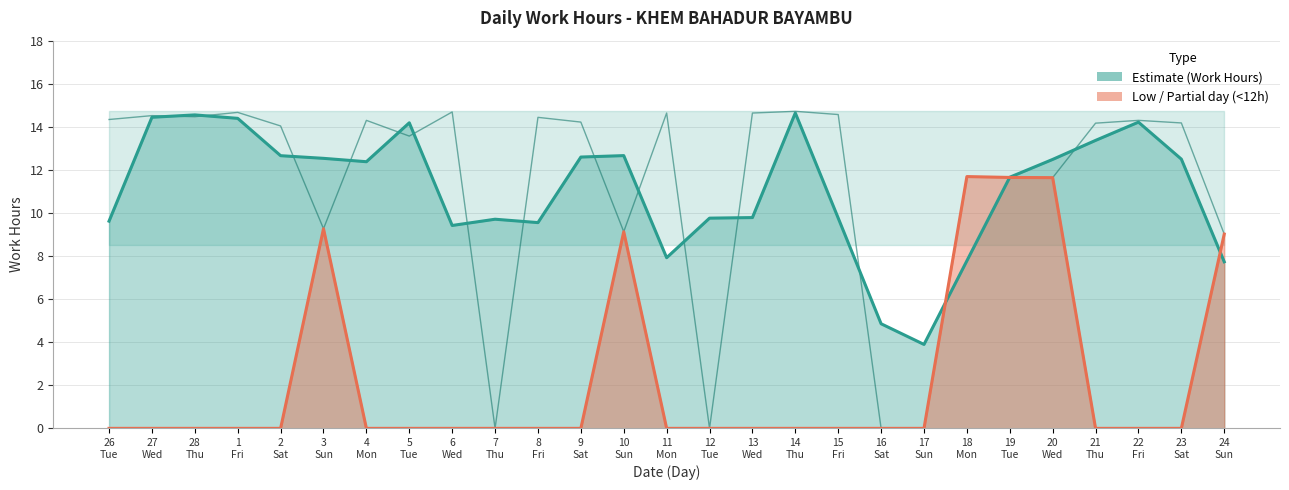

Reading left to right, what are all the values shown in this chart?

Estimate: 26
Tue=9.6	27
Wed=14.4	28
Thu=14.6	1
Fri=14.4	2
Sat=12.7	3
Sun=12.5	4
Mon=12.4	5
Tue=14.2	6
Wed=9.4	7
Thu=9.7	8
Fri=9.6	9
Sat=12.6	10
Sun=12.7	11
Mon=7.9	12
Tue=9.8	13
Wed=9.8	14
Thu=14.6	15
Fri=9.8	16
Sat=4.9	17
Sun=3.9	18
Mon=7.8	19
Tue=11.7	20
Wed=12.5	21
Thu=13.4	22
Fri=14.2	23
Sat=12.5	24
Sun=7.7
Low / Partial day: 26
Tue=0.0	27
Wed=0.0	28
Thu=0.0	1
Fri=0.0	2
Sat=0.0	3
Sun=9.3	4
Mon=0.0	5
Tue=0.0	6
Wed=0.0	7
Thu=0.0	8
Fri=0.0	9
Sat=0.0	10
Sun=9.1	11
Mon=0.0	12
Tue=0.0	13
Wed=0.0	14
Thu=0.0	15
Fri=0.0	16
Sat=0.0	17
Sun=0.0	18
Mon=11.7	19
Tue=11.7	20
Wed=11.6	21
Thu=0.0	22
Fri=0.0	23
Sat=0.0	24
Sun=9.0